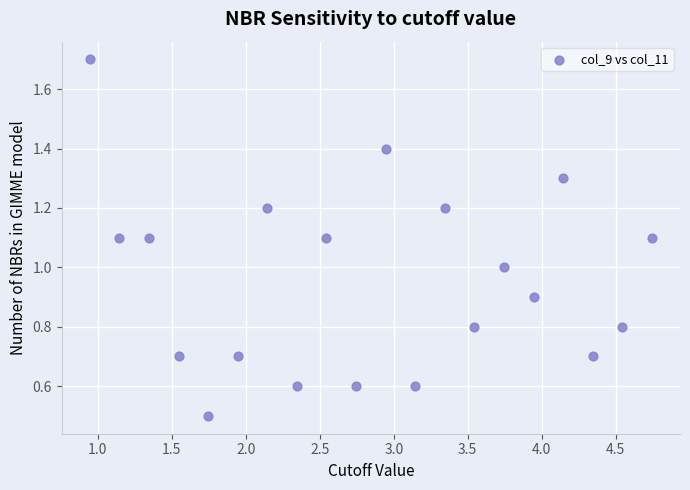

List the coordinates of all points as (X, Y) pairs, reading left to right.

(0.9, 1.7)  (1.1, 1.1)  (1.3, 1.1)  (1.5, 0.7)  (1.7, 0.5)  (1.9, 0.7)  (2.1, 1.2)  (2.3, 0.6)  (2.5, 1.1)  (2.7, 0.6)  (2.9, 1.4)  (3.1, 0.6)  (3.3, 1.2)  (3.5, 0.8)  (3.7, 1.0)  (3.9, 0.9)  (4.1, 1.3)  (4.3, 0.7)  (4.5, 0.8)  (4.7, 1.1)